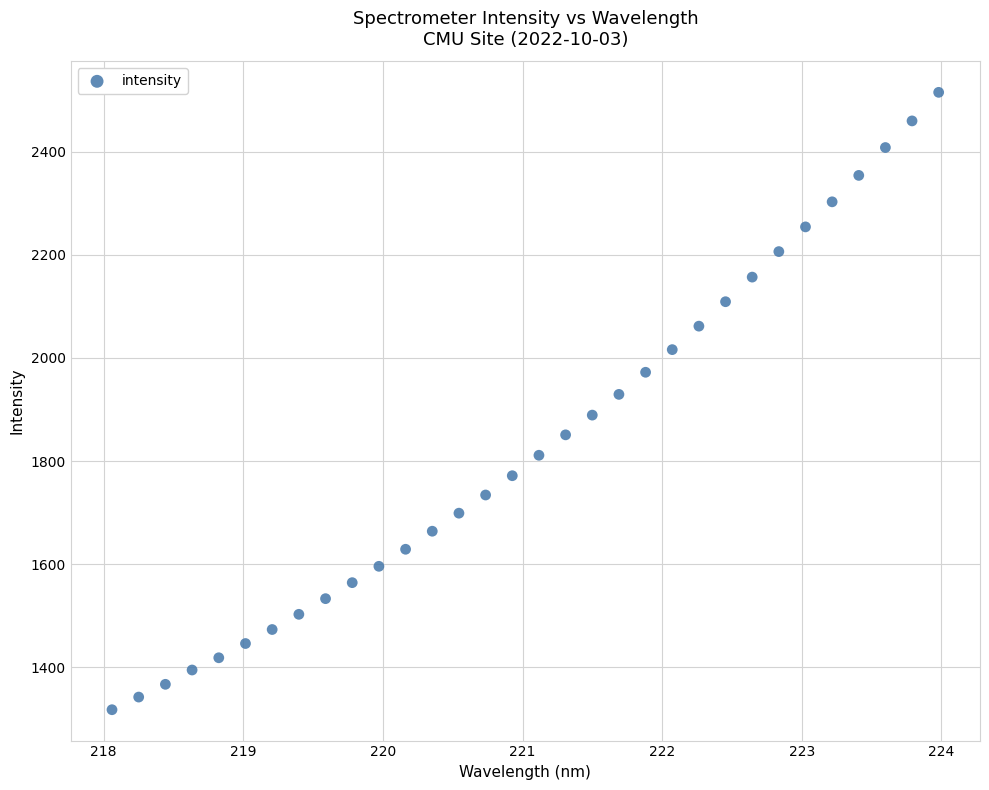

What Y value in the scatter plot is closest to 1916?

1929.3